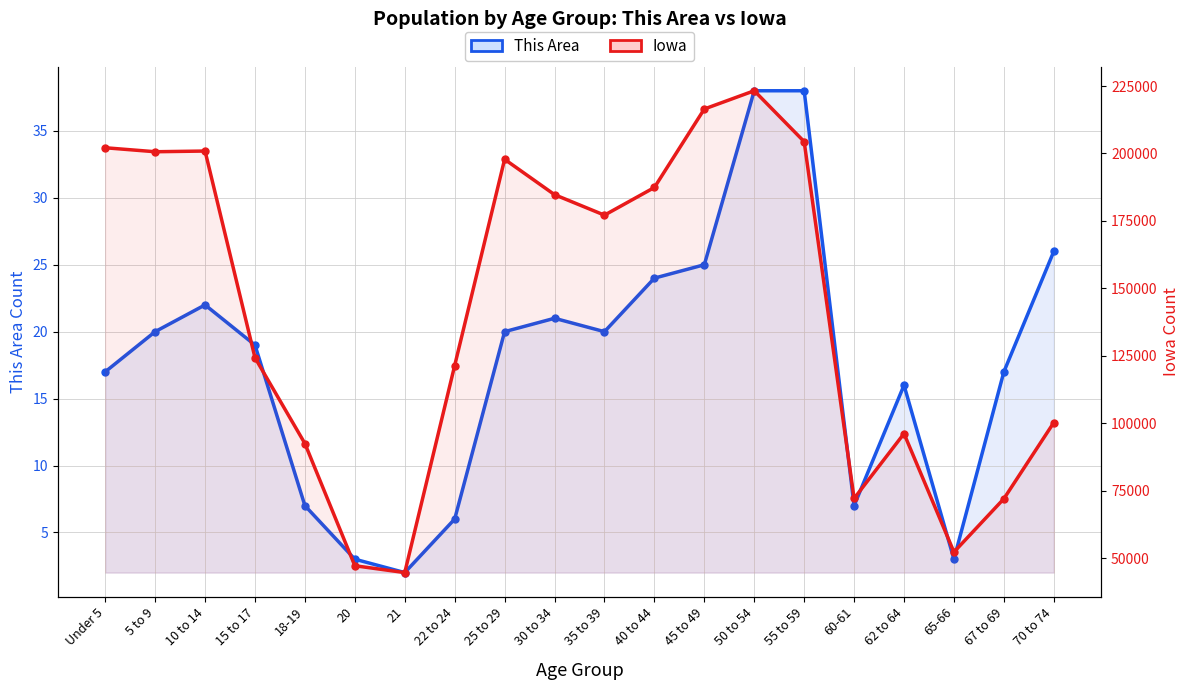

List the labels in order of This Area value, smallest first.

21, 20, 65-66, 22 to 24, 18-19, 60-61, 62 to 64, Under 5, 67 to 69, 15 to 17, 5 to 9, 25 to 29, 35 to 39, 30 to 34, 10 to 14, 40 to 44, 45 to 49, 70 to 74, 50 to 54, 55 to 59